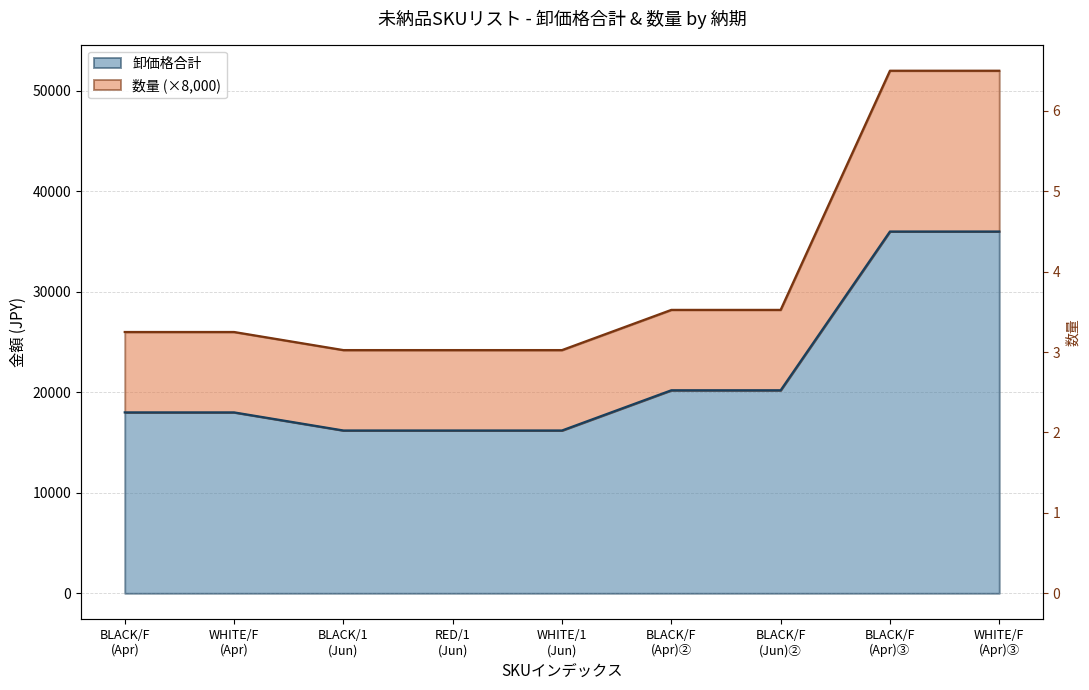

Rank the series by their maximum value, from lowest to highest.

卸価格合計, 数量